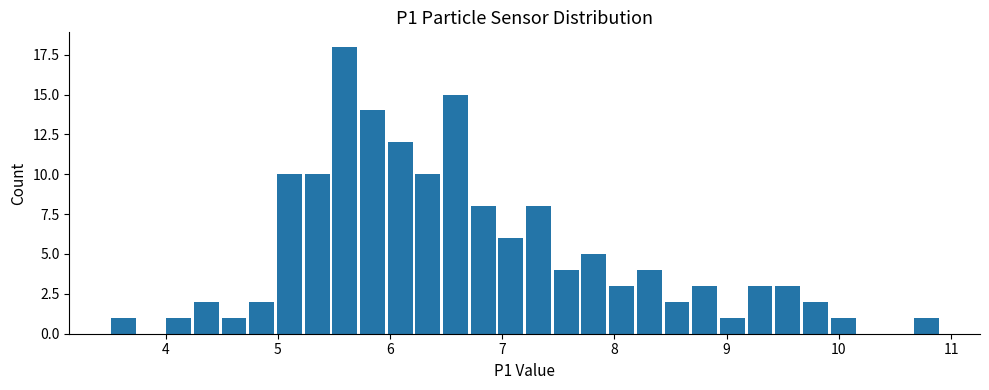

Around what value on the x-axis is the tallest bar? Give the approximate position of its centre, as read against the axis.

5.6